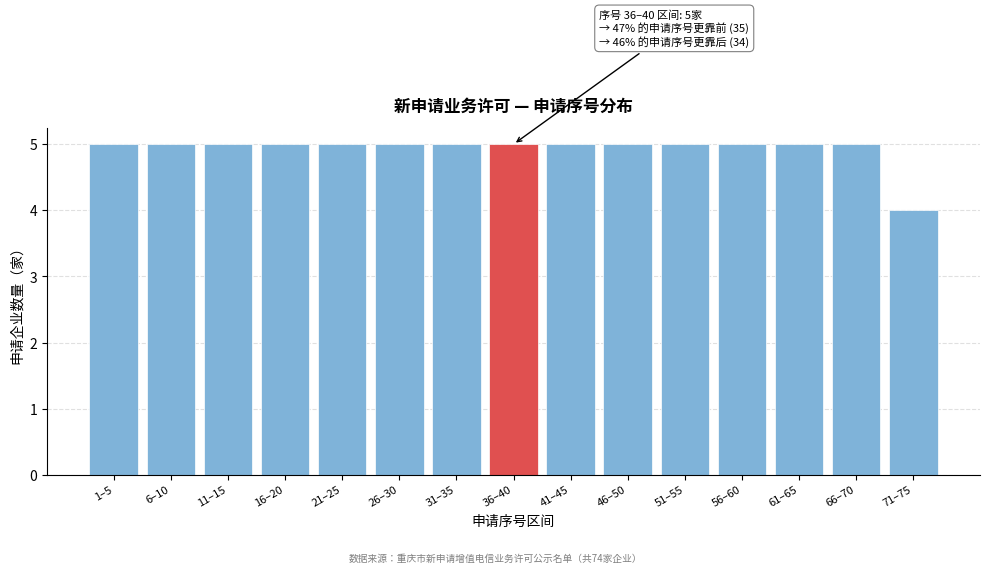

Reading left to right, extract all data points from this chart.

5	5	5	5	5	5	5	5	5	5	5	5	5	5	4